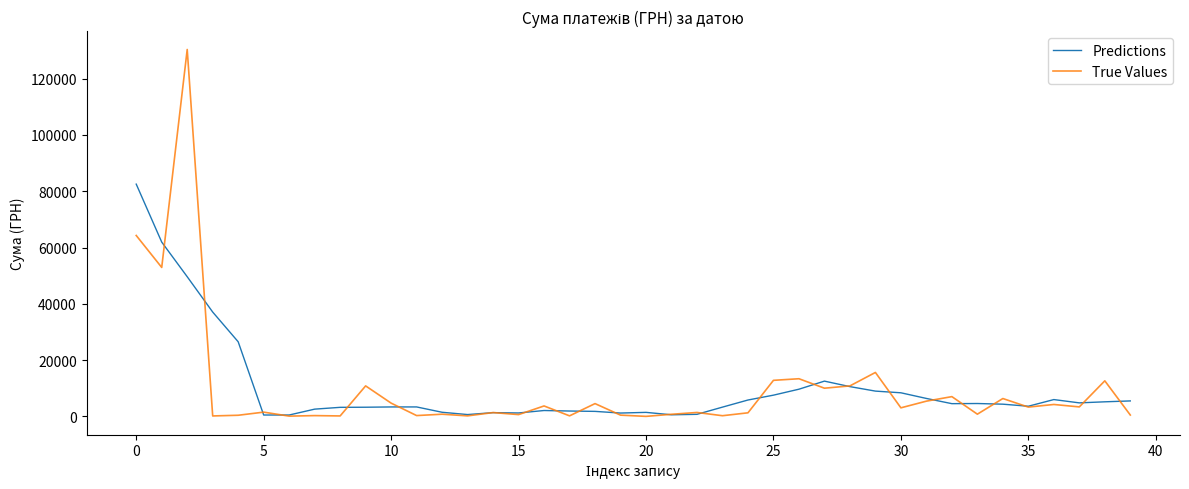

List the series in order of their peak value, lowest first.

Predictions, True Values